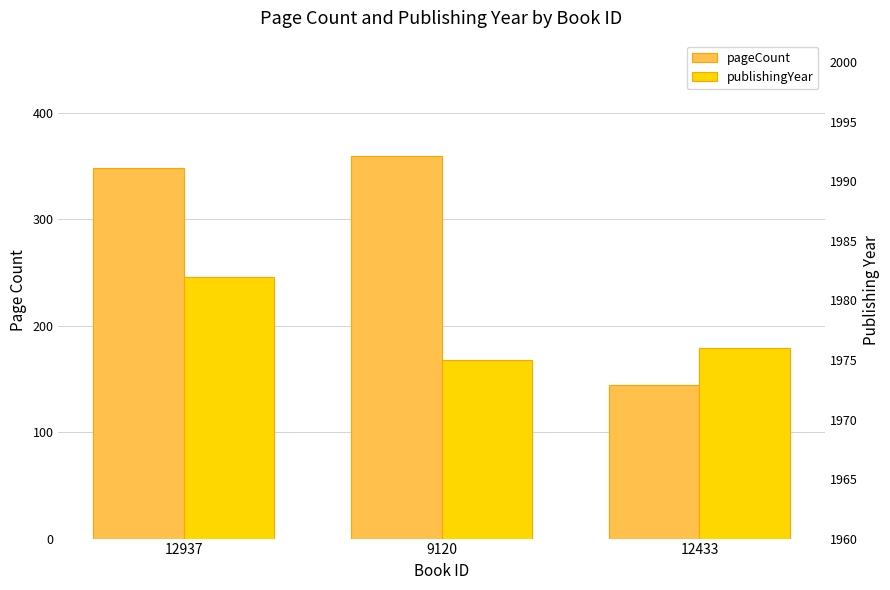

What is the difference between the maximum and second lowest values in the publishingYear series?

6